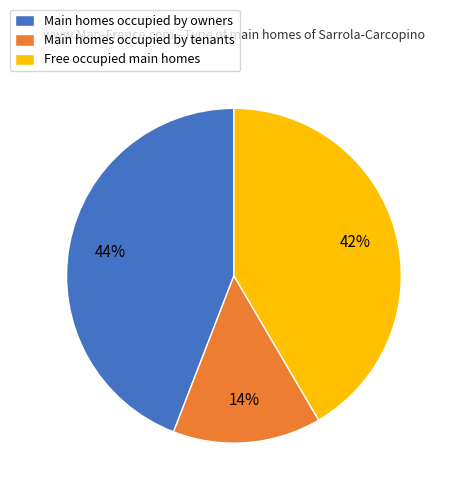

What percentage is the Main homes occupied by owners slice, to the nearest percent?

44%